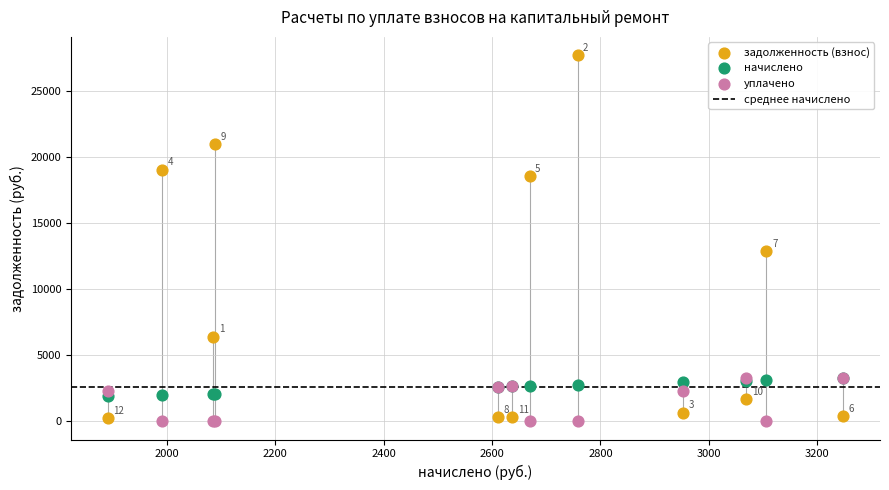

Which series reaches the maximum Y coordinate?

задолженность (взнос)